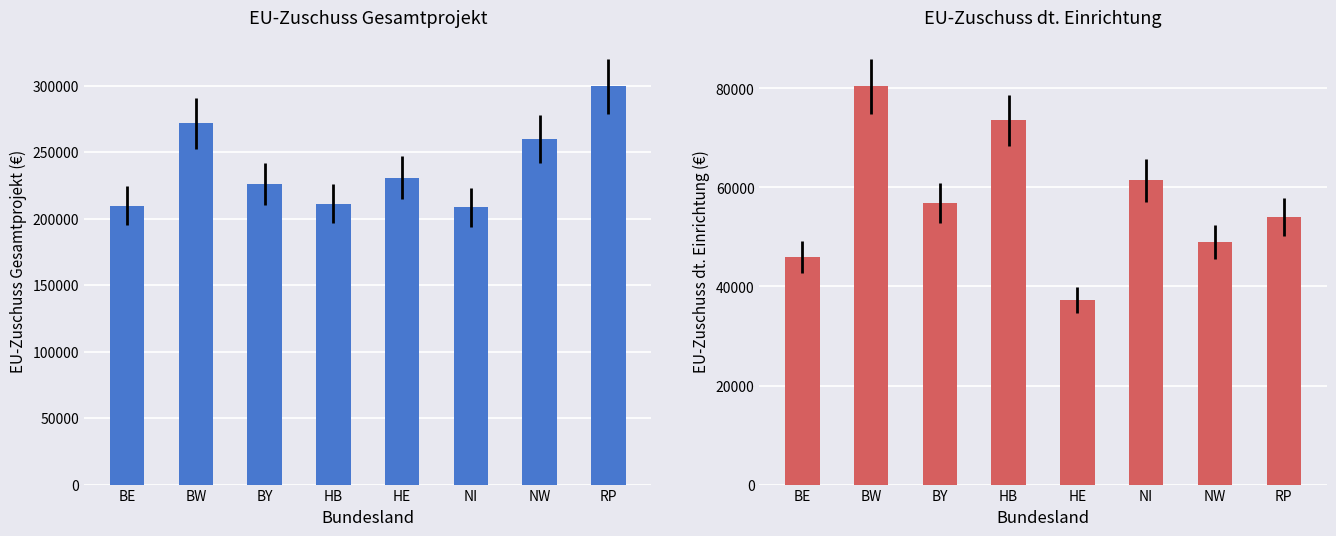

Reading left to right, extract all data points from this chart.

EU-Zuschuss Gesamtprojekt: BE=209511	BW=271631	BY=225873	HB=211131	HE=230537	NI=208495	NW=259753	RP=299380
EU-Zuschuss dt. Einrichtung: BE=45956	BW=80398	BY=56883	HB=73540	HE=37215	NI=61409	NW=48953	RP=54050